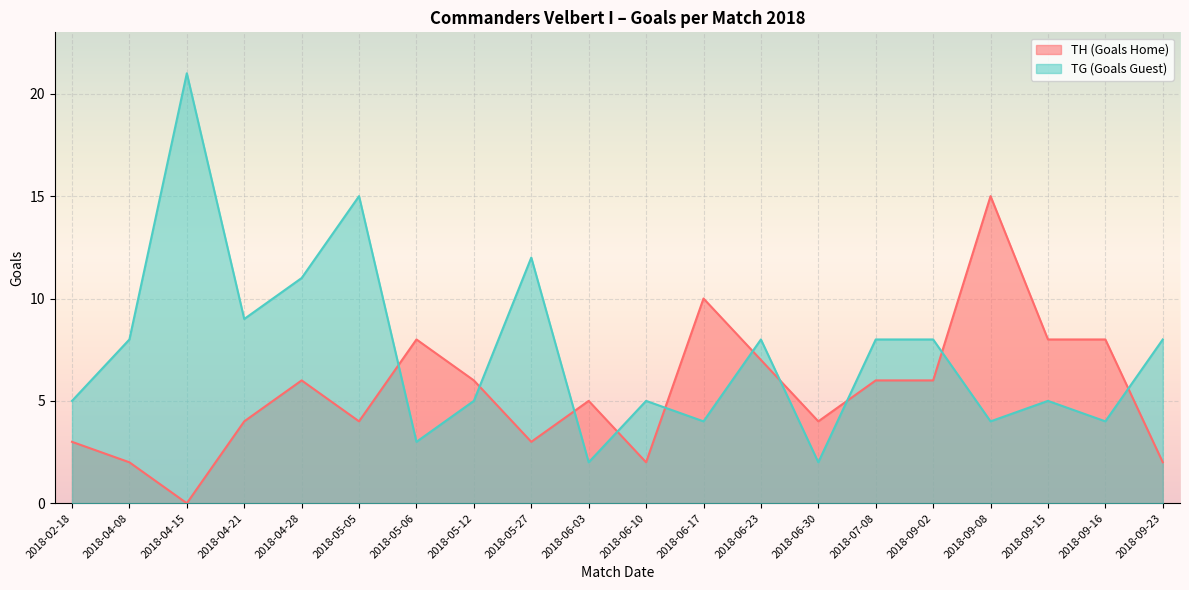

What is the difference between the maximum and minimum values in the TG (Goals Guest) series?

19